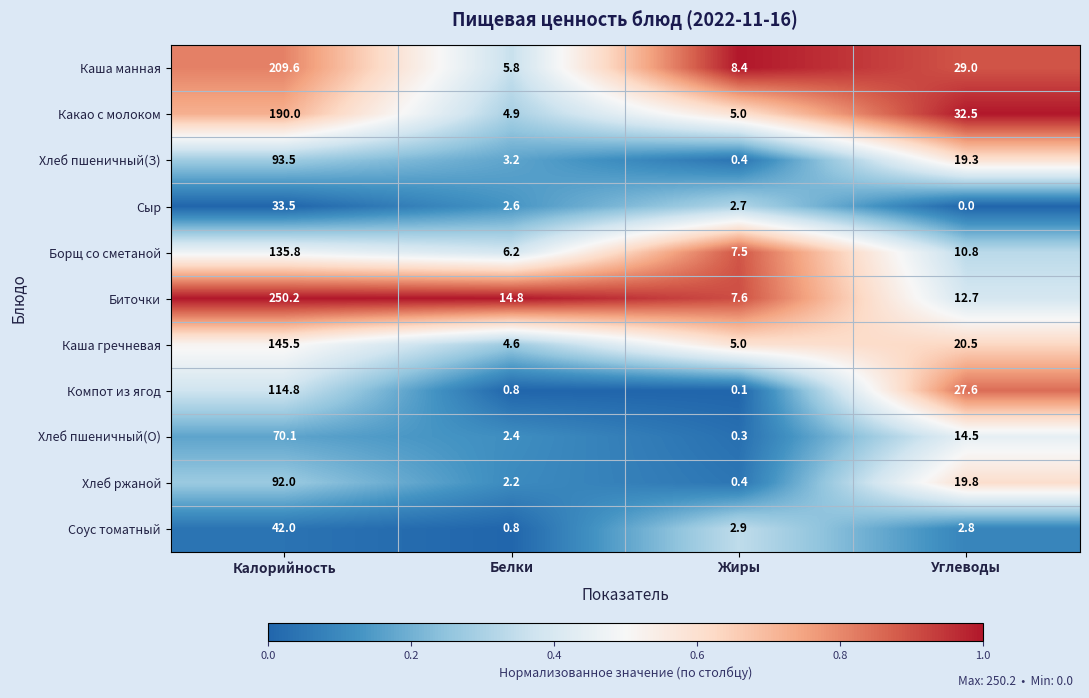

At which category does the chart reach its minimum across all series?

Углеводы